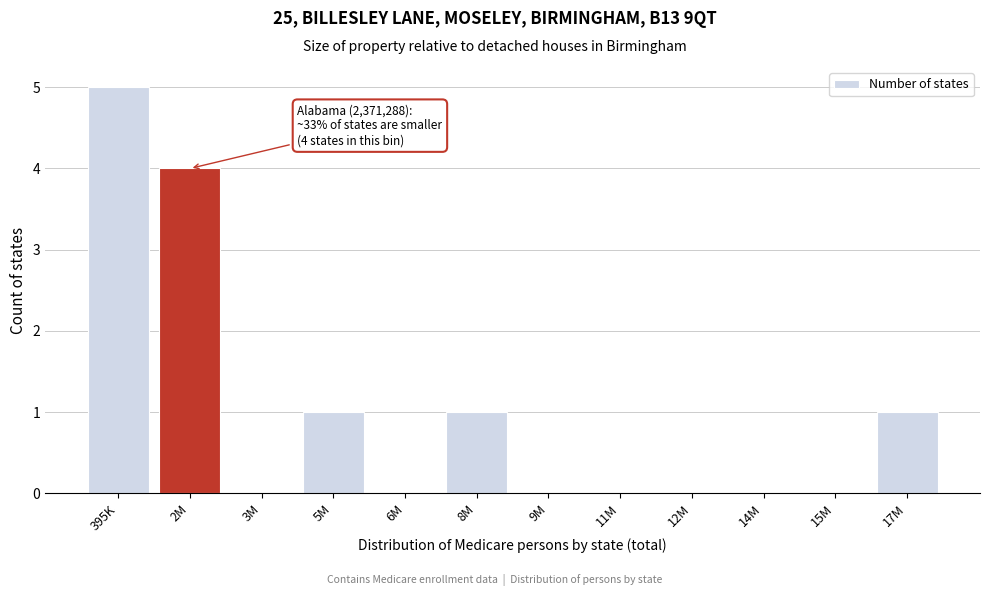

Reading left to right, what are all the values shown in this chart?

395K=5	2M=4	3M=0	5M=1	6M=0	8M=1	9M=0	11M=0	12M=0	14M=0	15M=0	17M=1